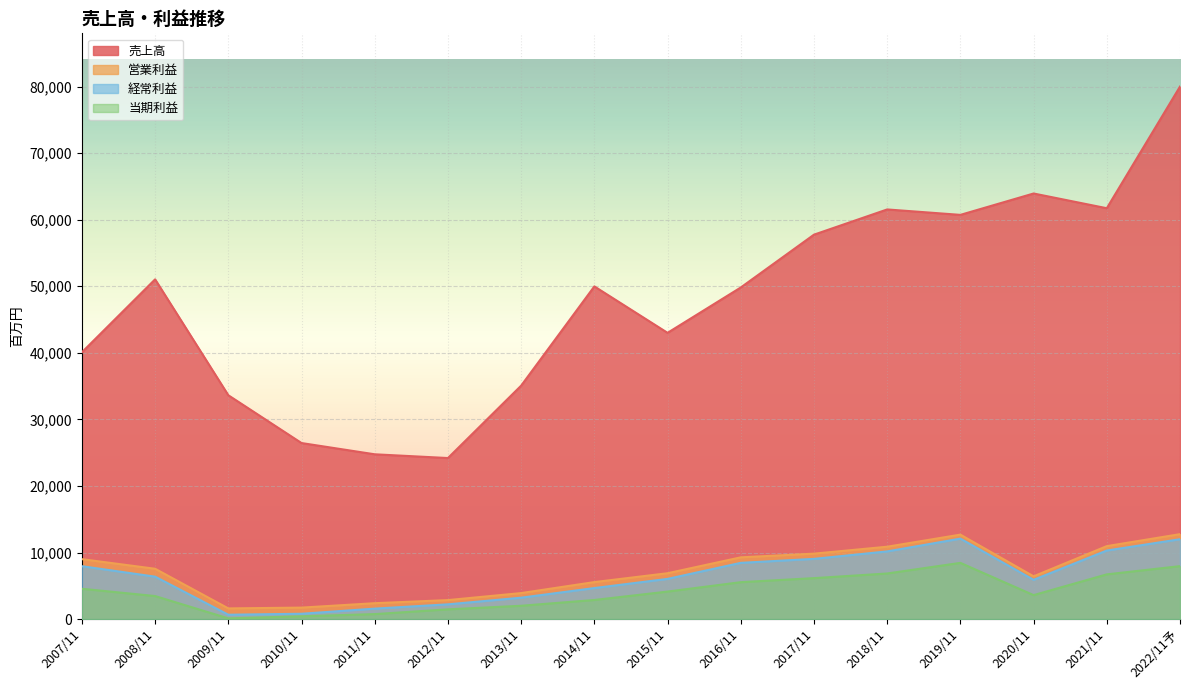

What is the minimum value for 経常利益?

656